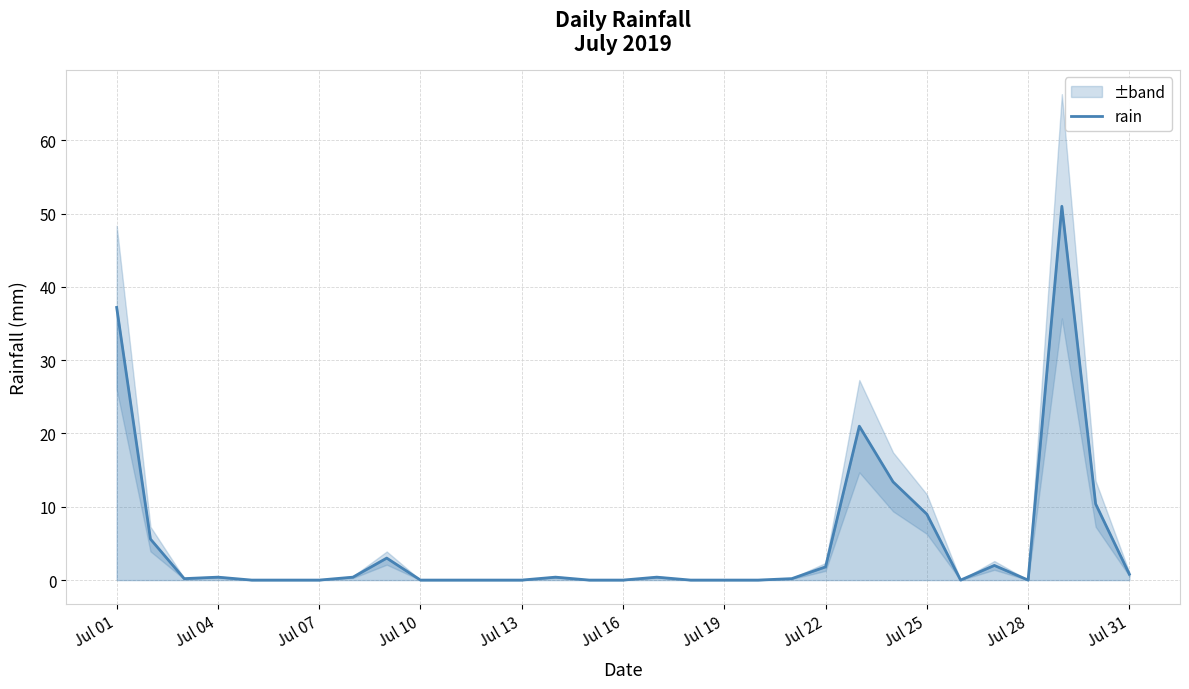

What is the average value?

5.1